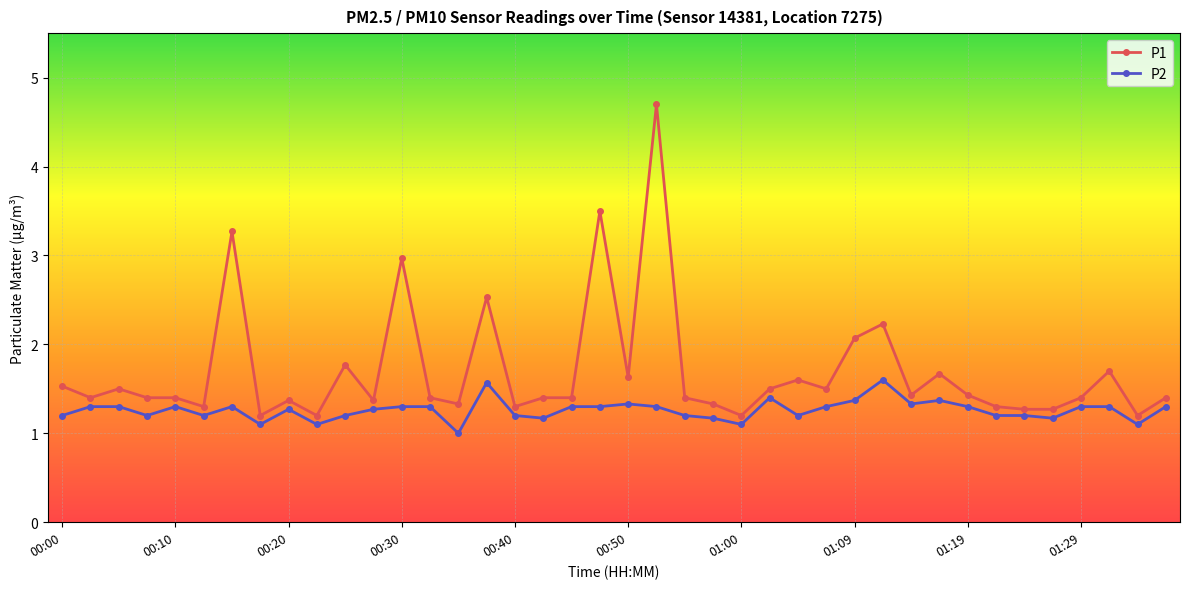

True or false: P1 and P2 intersect in this chart.

False